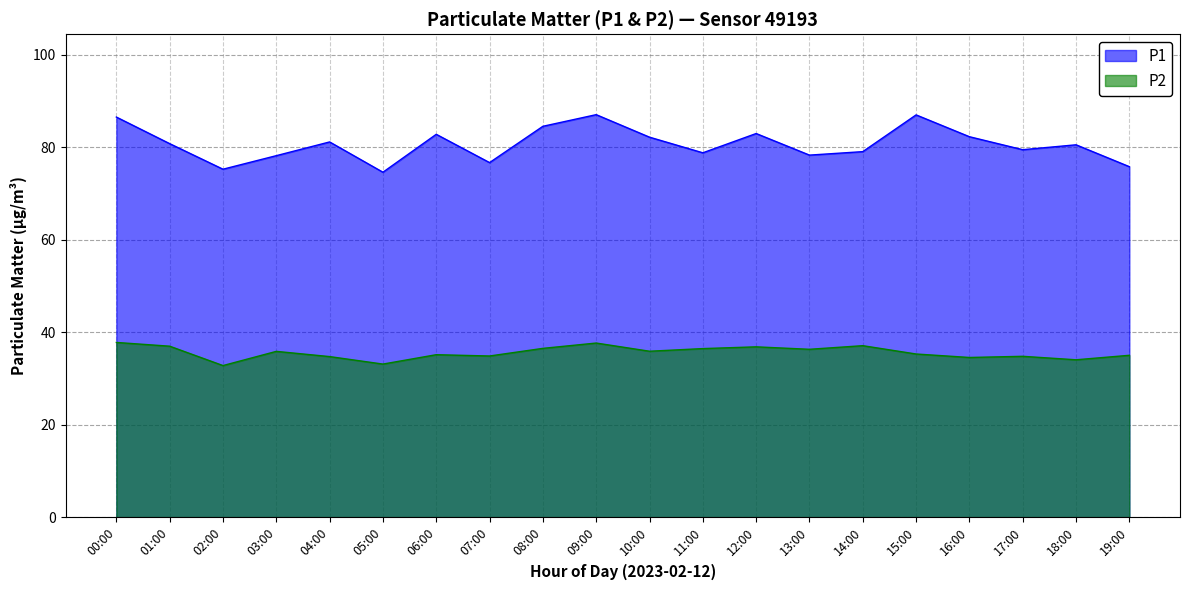

How many data points in P1 are above 80?

11